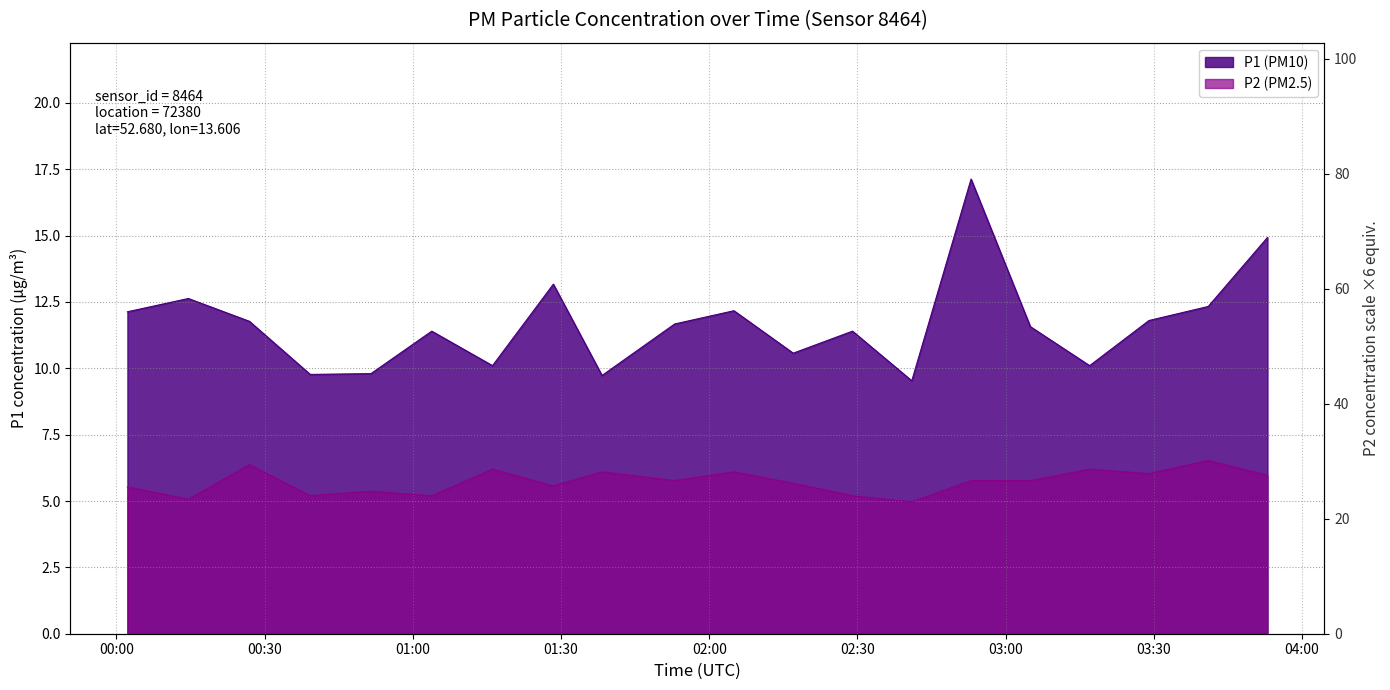

True or false: P1 and P2 cross at least once.

False